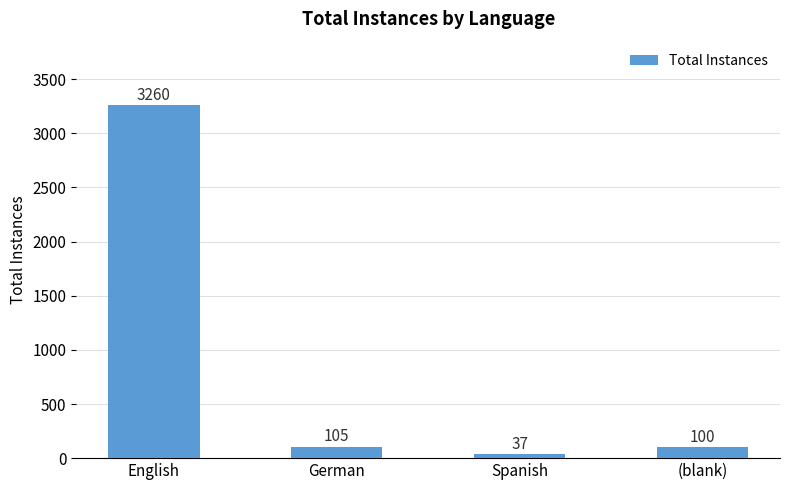

What value does the data have at (blank), to the nearest 10?

100